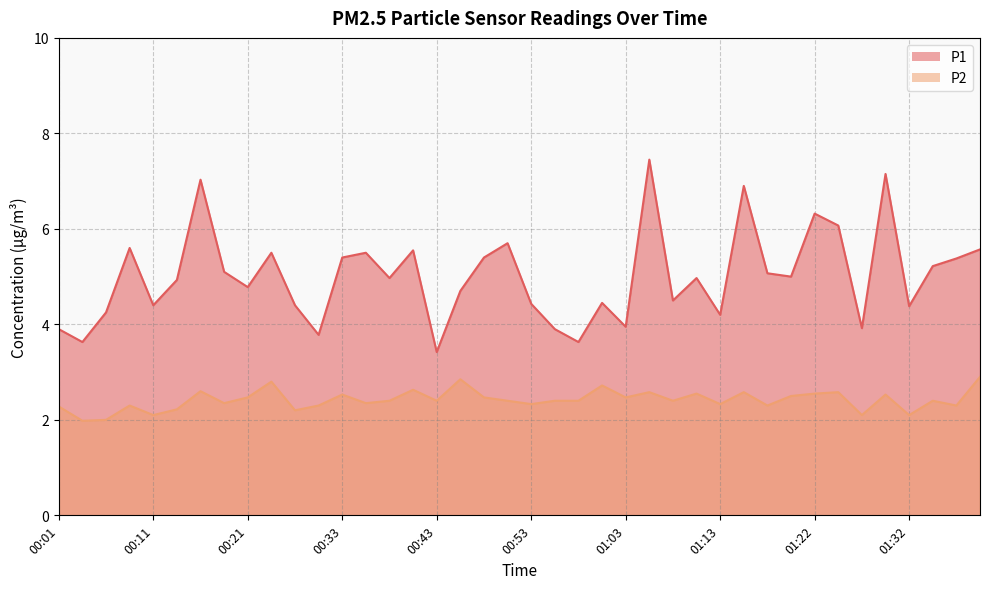

The P1 series shows 1.6 at 00:04. True or false?

False